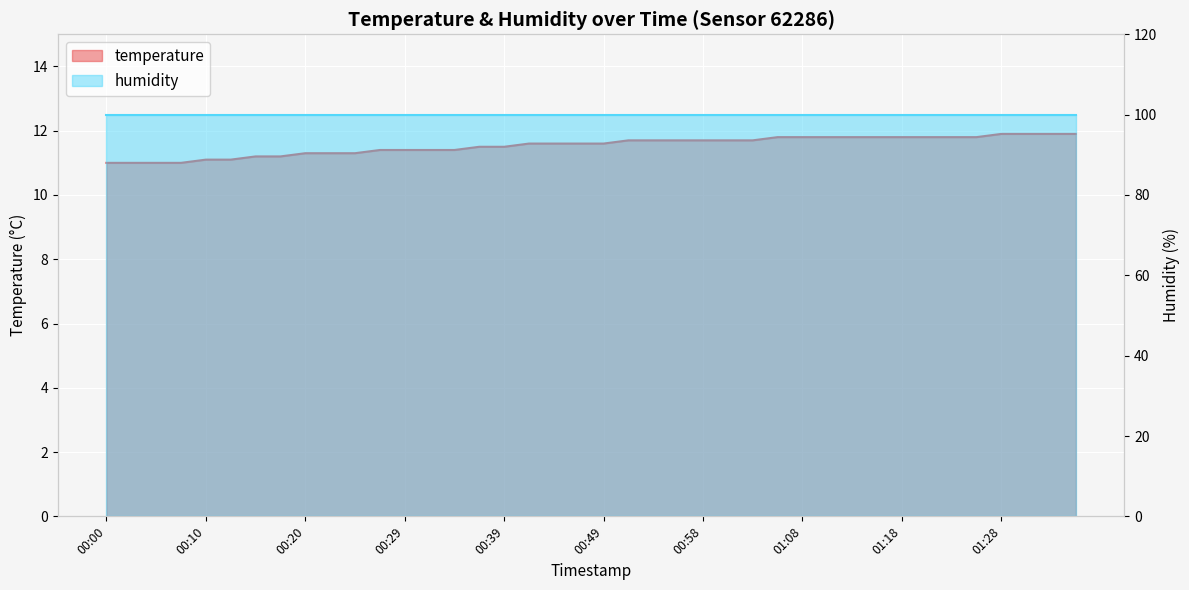

Rank the categories by value from lowest to highest.

00:00, 00:02, 00:05, 00:07, 00:10, 00:12, 00:15, 00:17, 00:20, 00:22, 00:24, 00:27, 00:29, 00:32, 00:34, 00:37, 00:39, 00:41, 00:44, 00:46, 00:49, 00:51, 00:54, 00:56, 00:58, 01:01, 01:03, 01:06, 01:08, 01:11, 01:13, 01:16, 01:18, 01:21, 01:23, 01:26, 01:28, 01:31, 01:33, 01:35